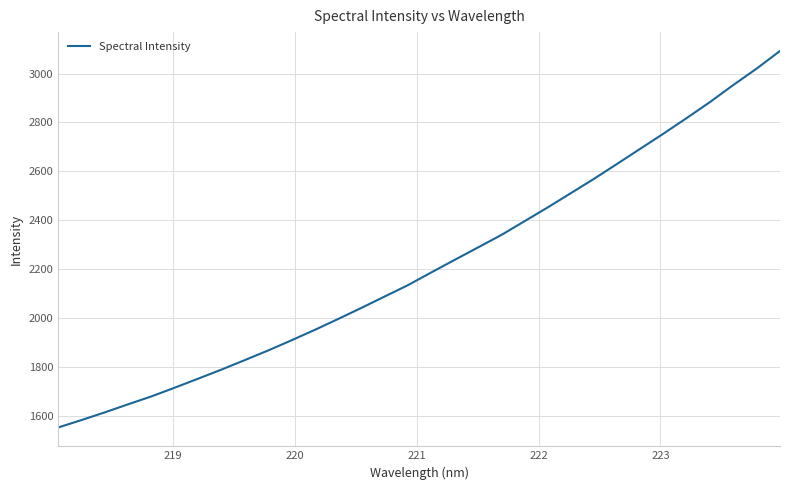

What is the smallest value displayed?

1551.0